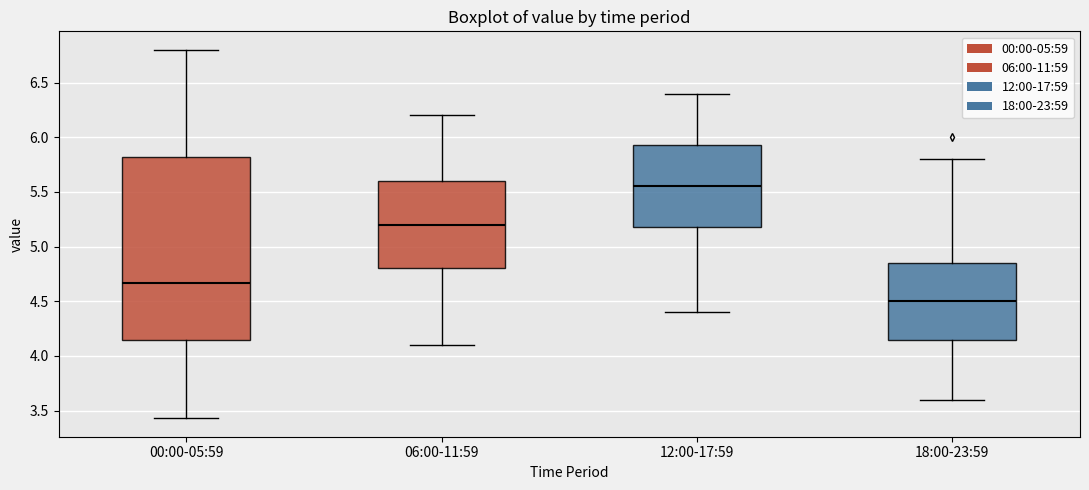

Reading left to right, transcribe this box plot: for each box, give where its median line is, the range the box spans, and where its two whiskers end, as read against the y-axis. The values are not printed on the chart, so give them approximately, as read against the axis.

00:00-05:59: median 4.65, box 4.15 to 5.80, whiskers 3.45 to 6.80
06:00-11:59: median 5.20, box 4.80 to 5.60, whiskers 4.10 to 6.20
12:00-17:59: median 5.55, box 5.20 to 5.95, whiskers 4.40 to 6.40
18:00-23:59: median 4.50, box 4.15 to 4.85, whiskers 3.60 to 5.80